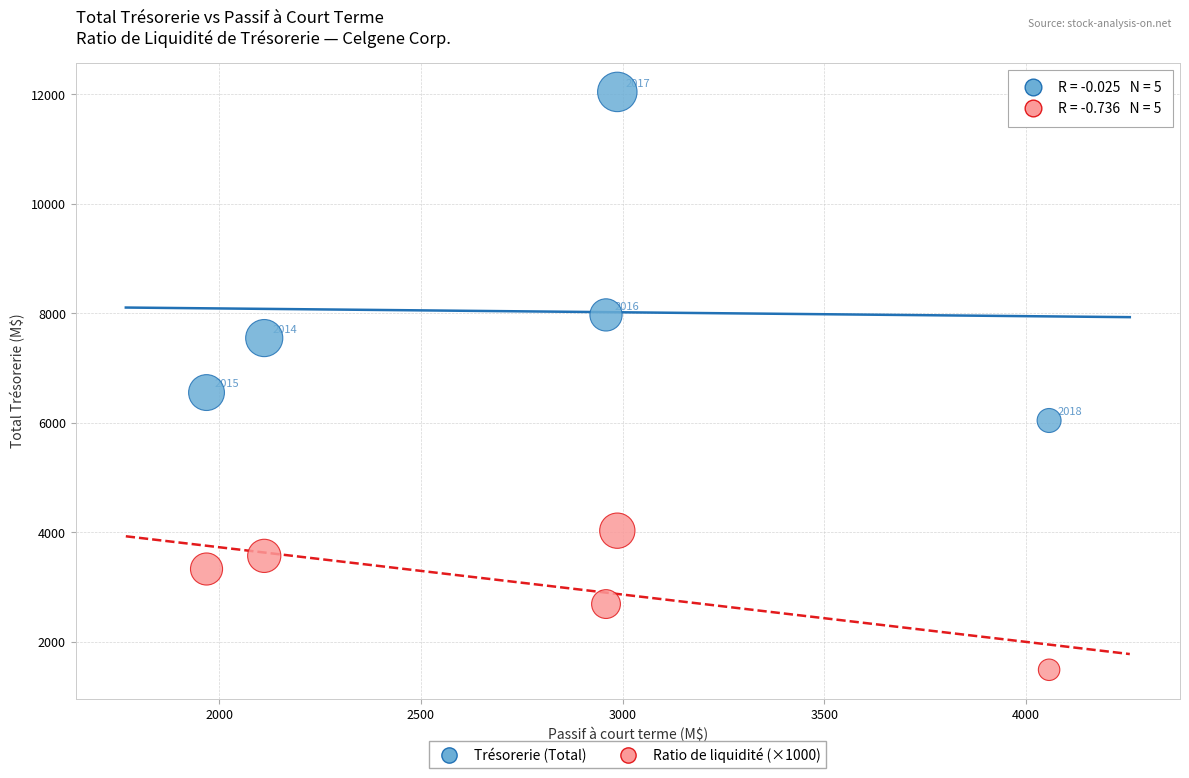

Which series reaches the maximum Y coordinate?

Trésorerie (Total)